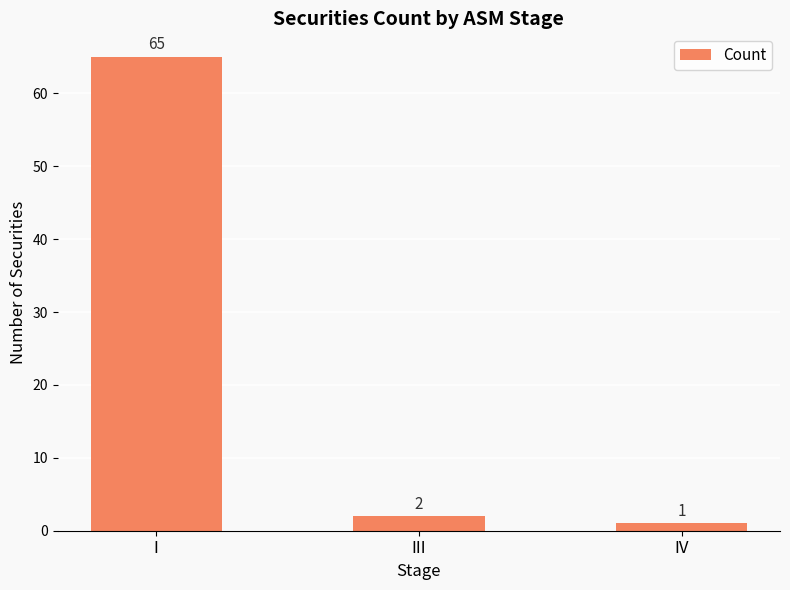

What is the minimum value shown in the chart?

1